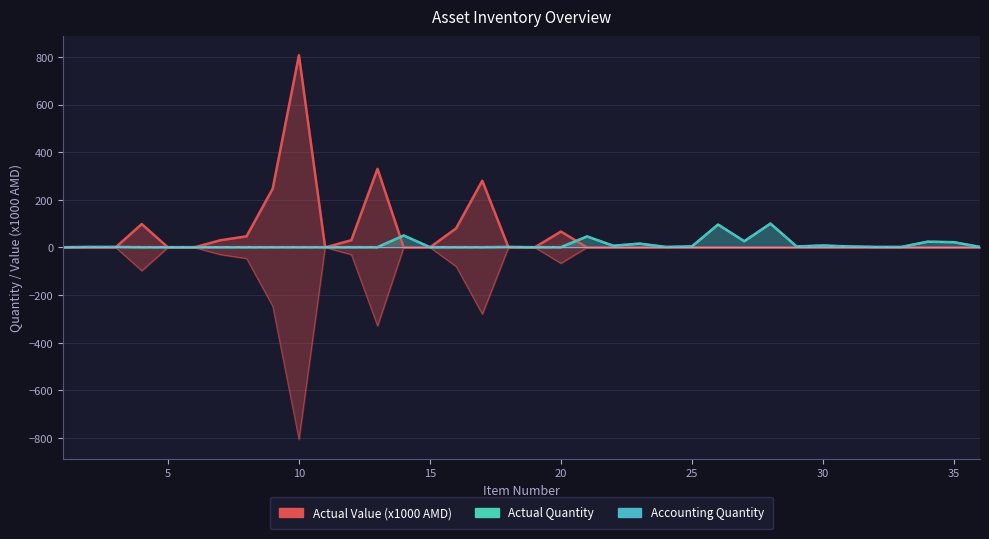

True or false: Actual Value (x1000 AMD) and Actual Quantity intersect in this chart.

True